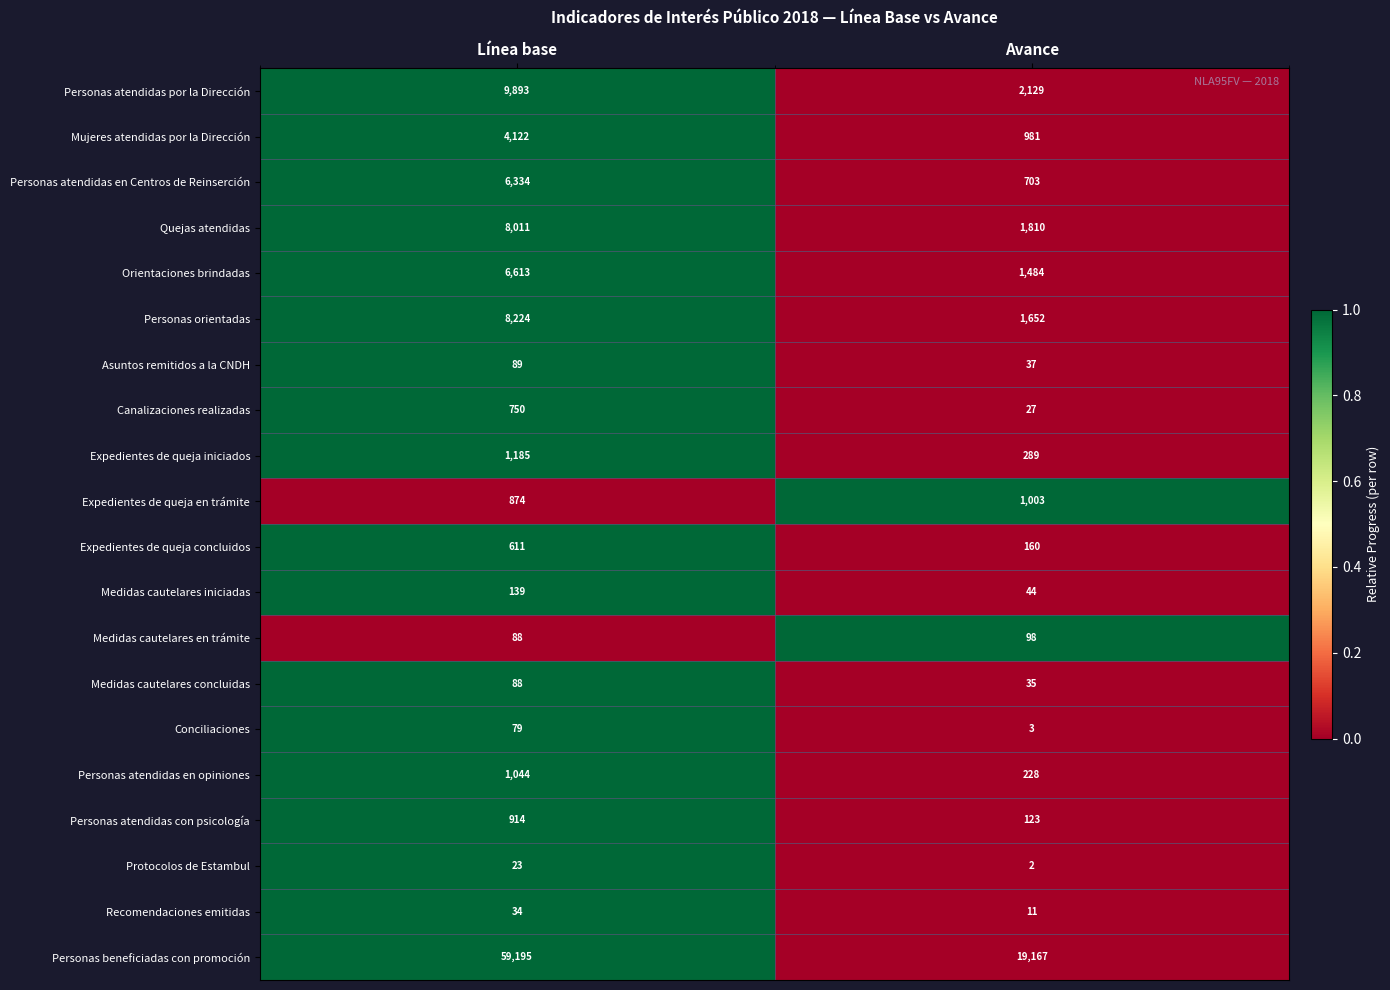

List the series in order of their peak value, highest first.

Personas beneficiadas con promoción, Personas atendidas por la Dirección, Personas orientadas, Quejas atendidas, Orientaciones brindadas, Personas atendidas en Centros de Reinserción, Mujeres atendidas por la Dirección, Expedientes de queja iniciados, Personas atendidas en opiniones, Expedientes de queja en trámite, Personas atendidas con psicología, Canalizaciones realizadas, Expedientes de queja concluidos, Medidas cautelares iniciadas, Medidas cautelares en trámite, Asuntos remitidos a la CNDH, Medidas cautelares concluidas, Conciliaciones, Recomendaciones emitidas, Protocolos de Estambul